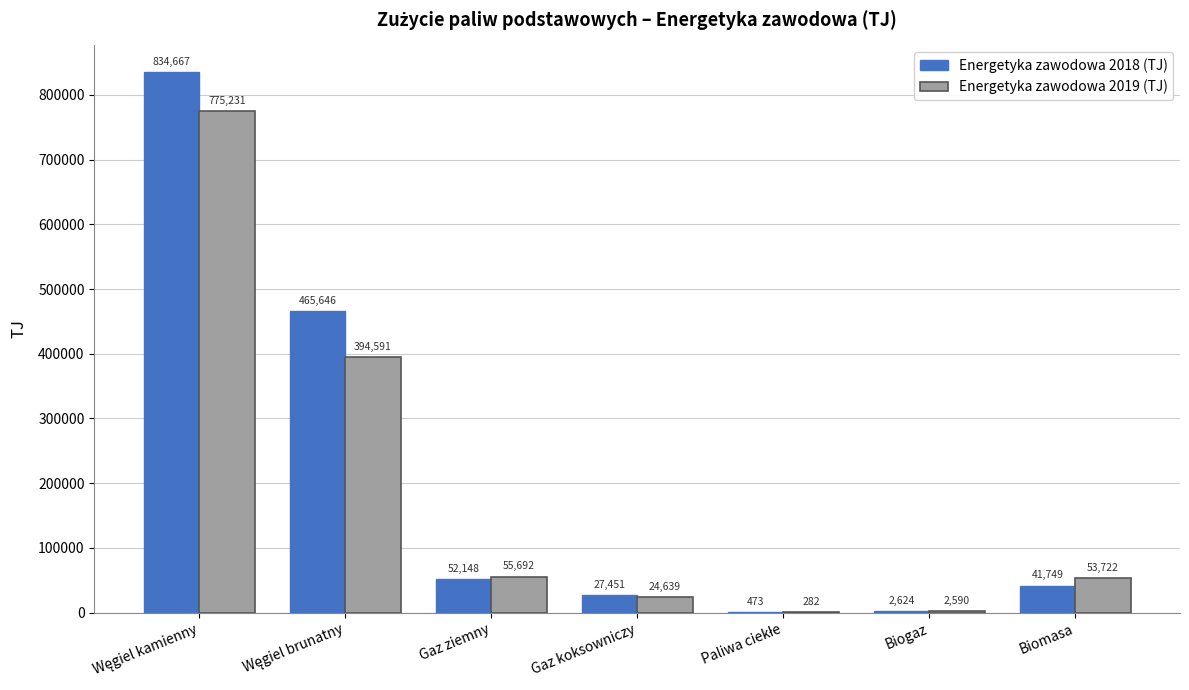

Which series has the largest total across all categories?

Energetyka zawodowa 2018 (TJ)